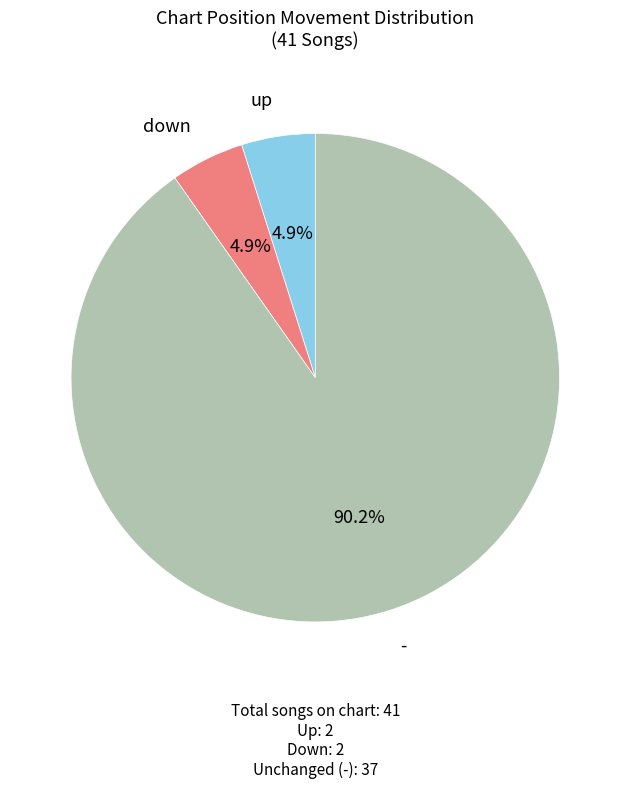

How many segments does this pie chart have?

3